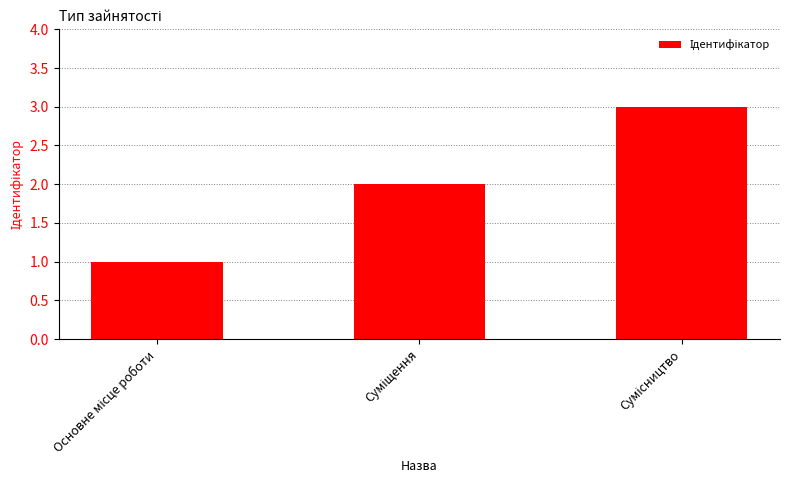

What is the value of the 2nd bar from the left?

2